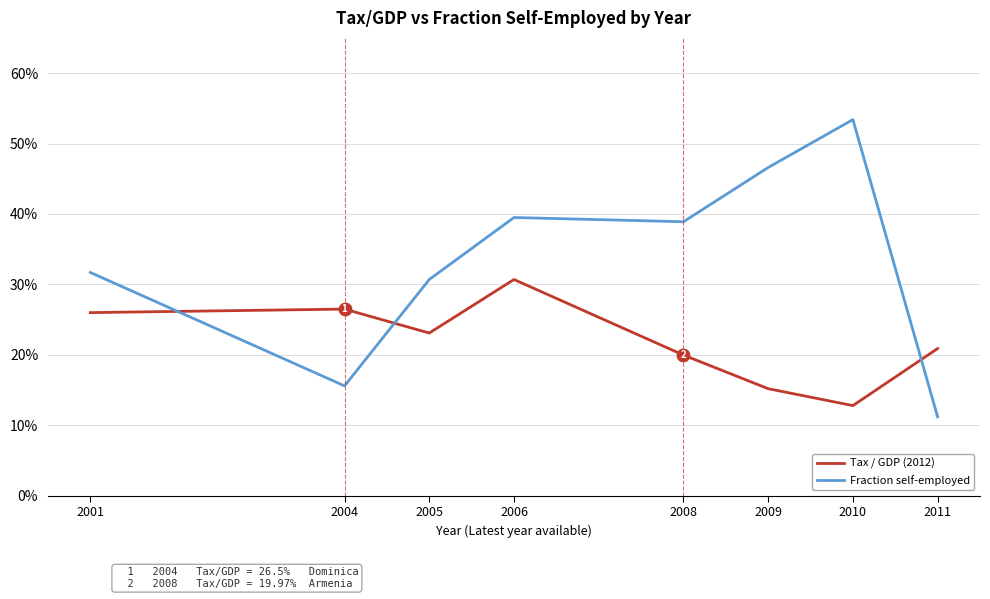

Rank the series at 2008 from lowest to highest value.

Tax / GDP (2012), Fraction self-employed